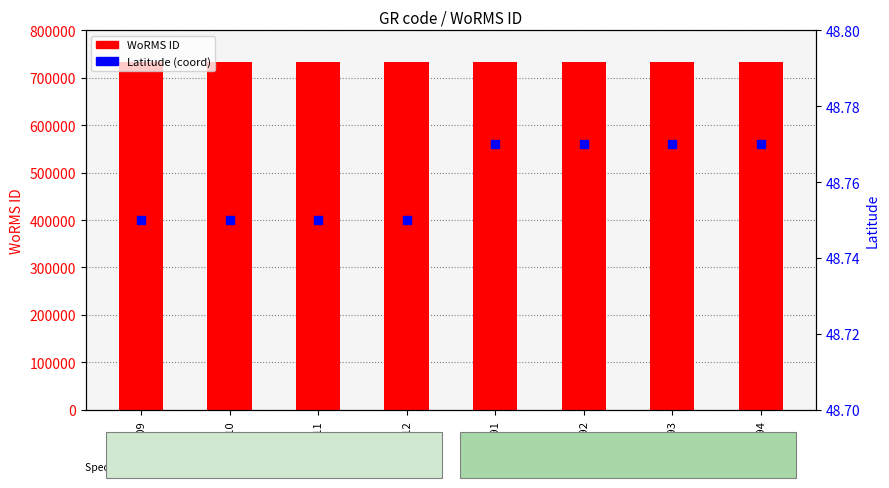

What is the total value across all series at RCC5812?

734267.8